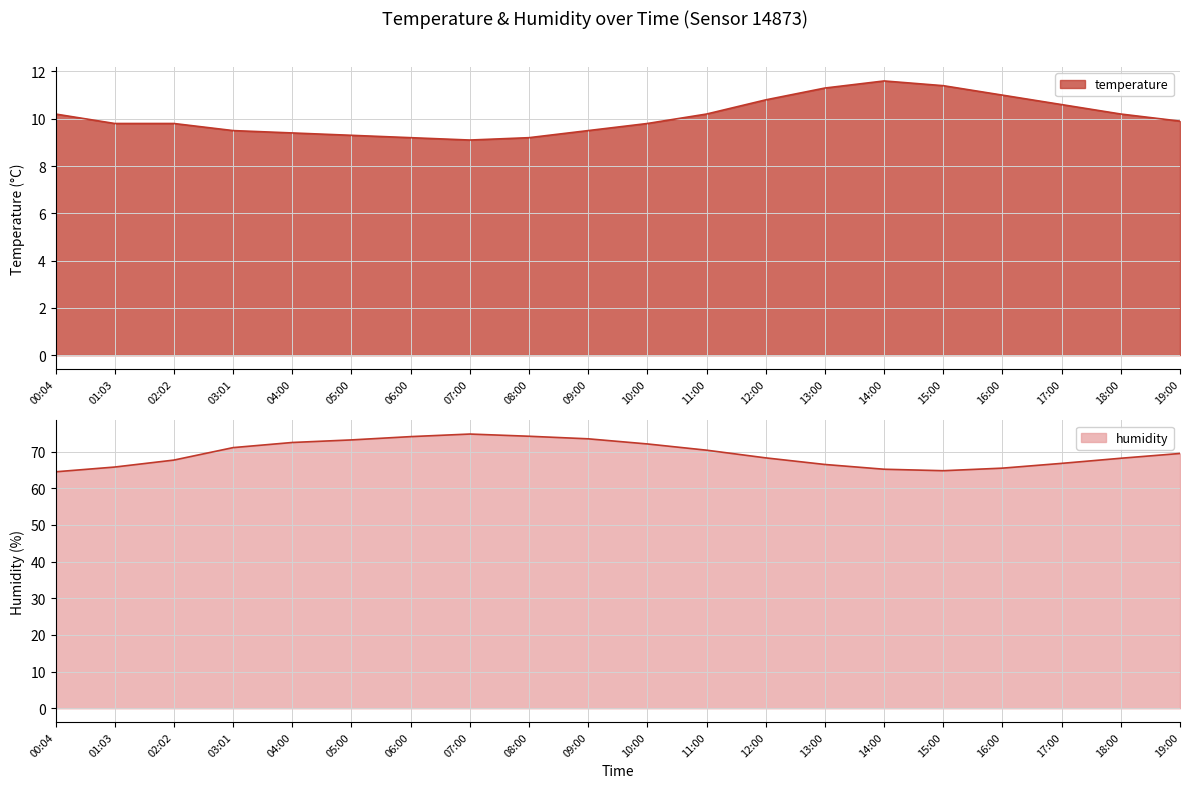

Count the number of categories in the chart.

20